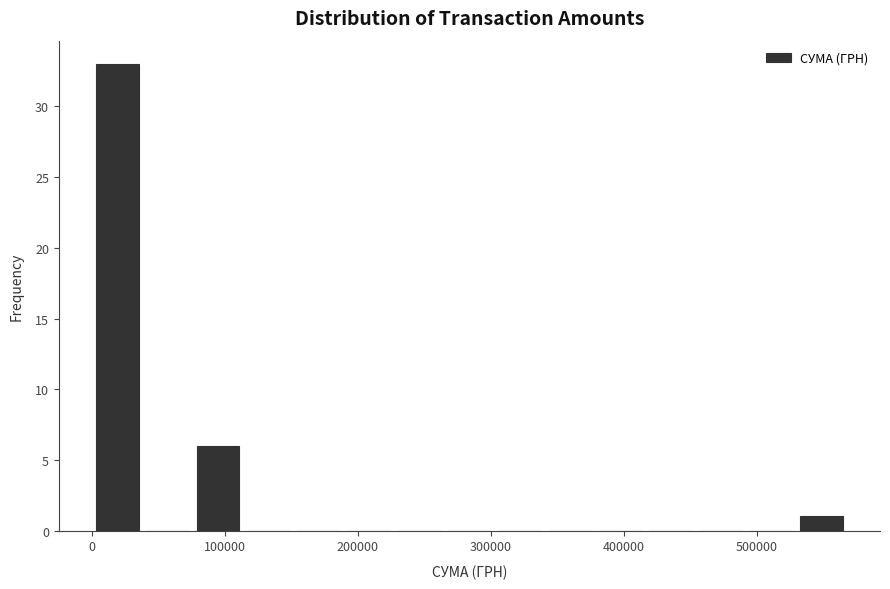

Read against the x-axis, roughly where is the centre of the tallest bar?

20000